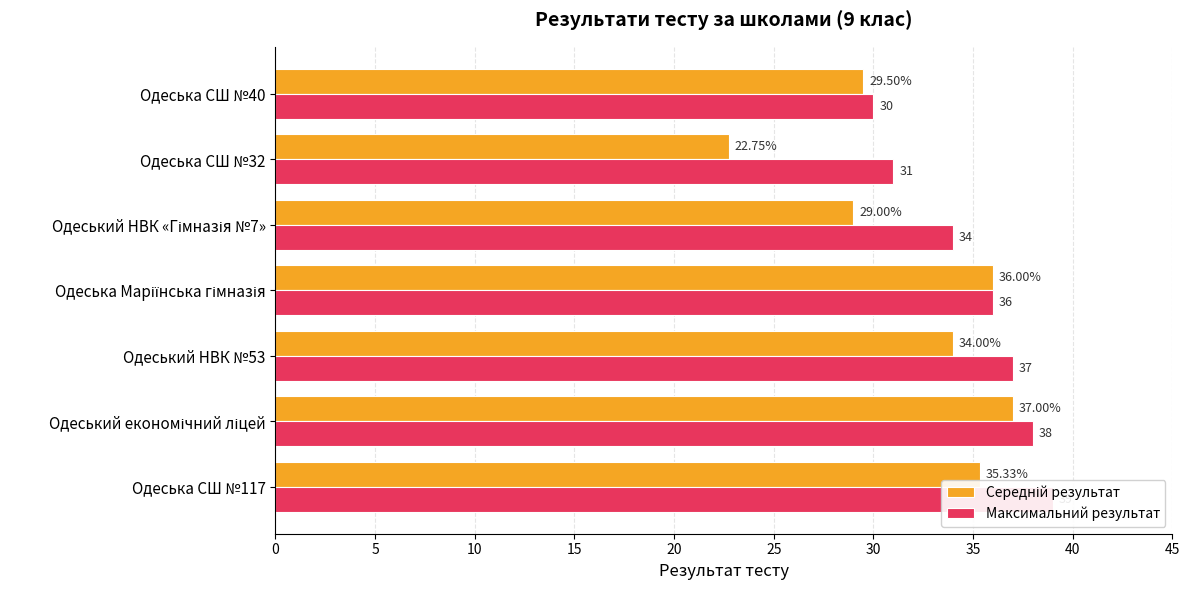

Which series has the largest range (max minus min)?

Середній результат